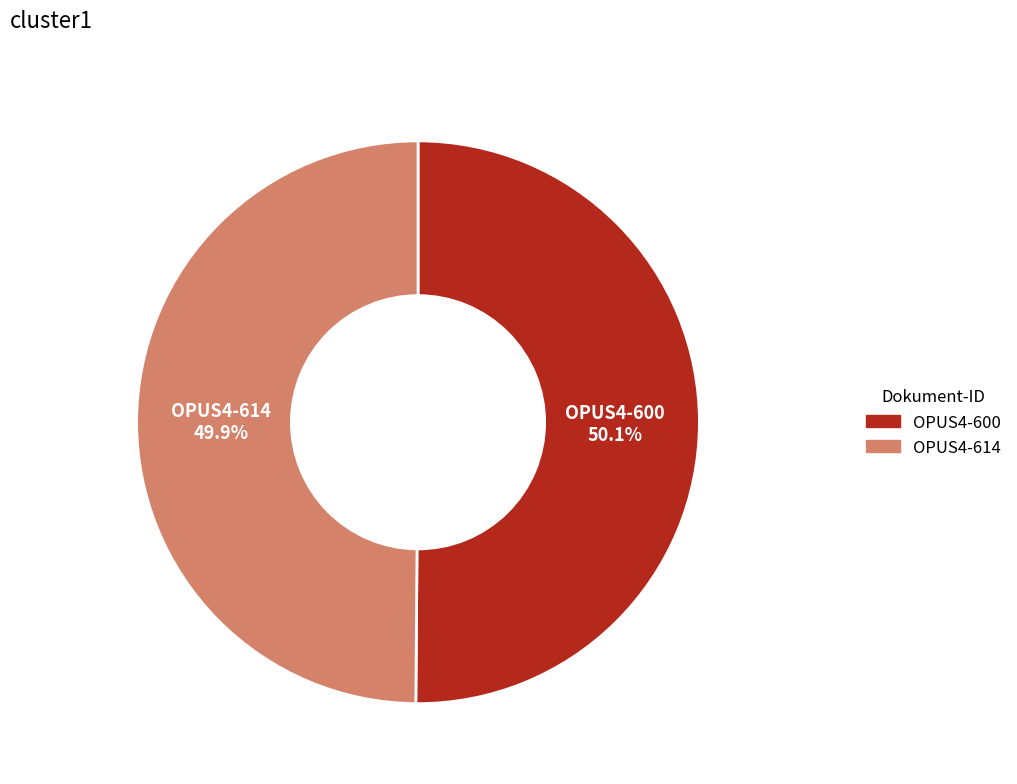

What percentage is the OPUS4-600 slice, to the nearest percent?

50%